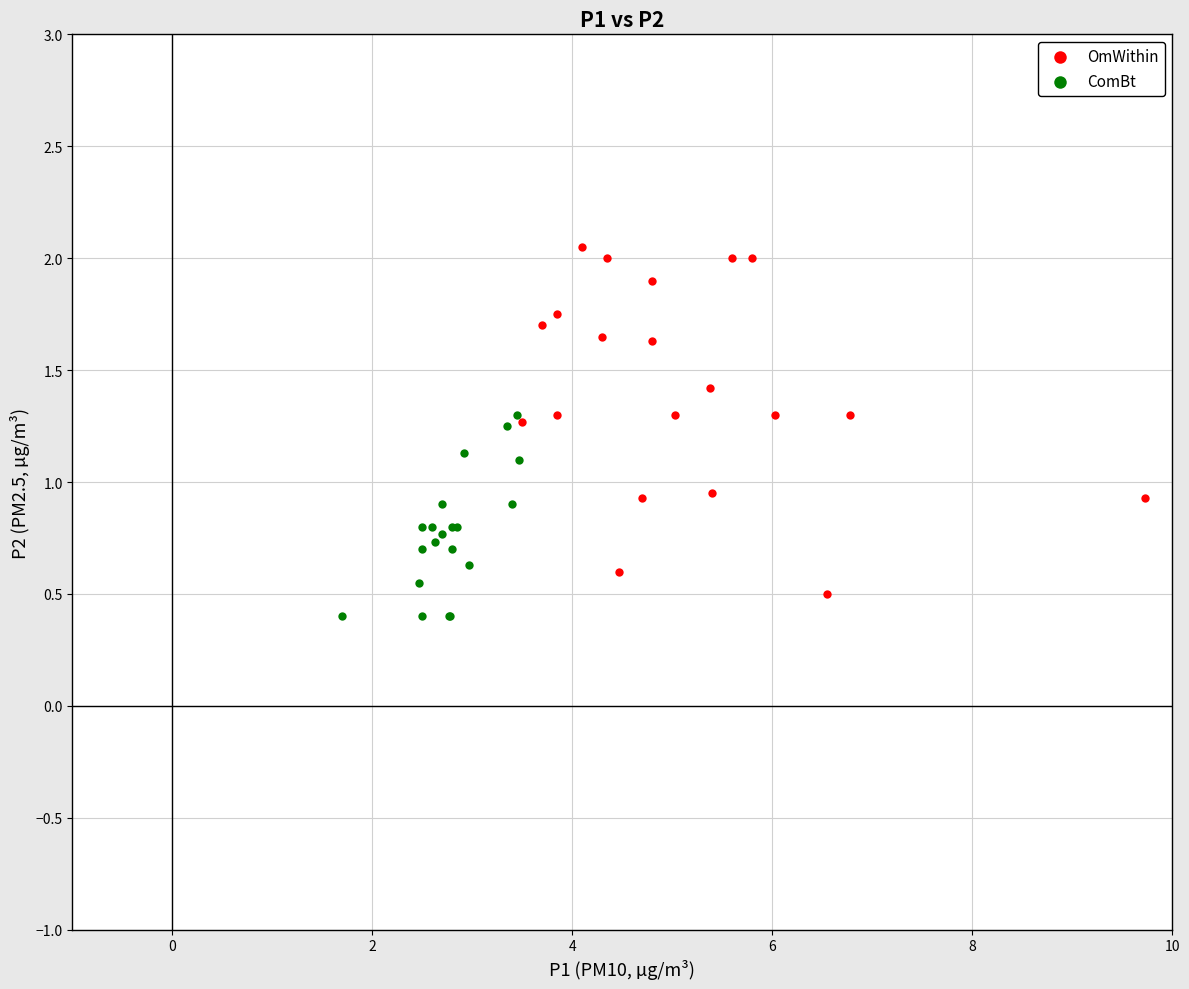

Which series has the widest spread of Y values?

OmWithin